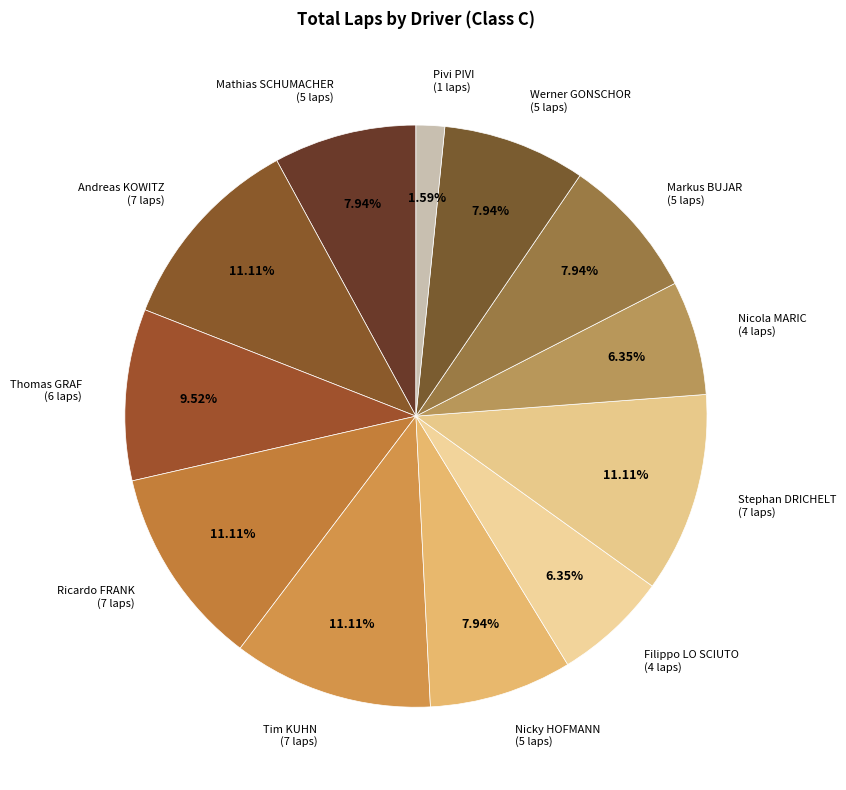

Which has a higher value, Stephan DRICHELT (7 laps) or Thomas GRAF (6 laps)?

Stephan DRICHELT (7 laps)